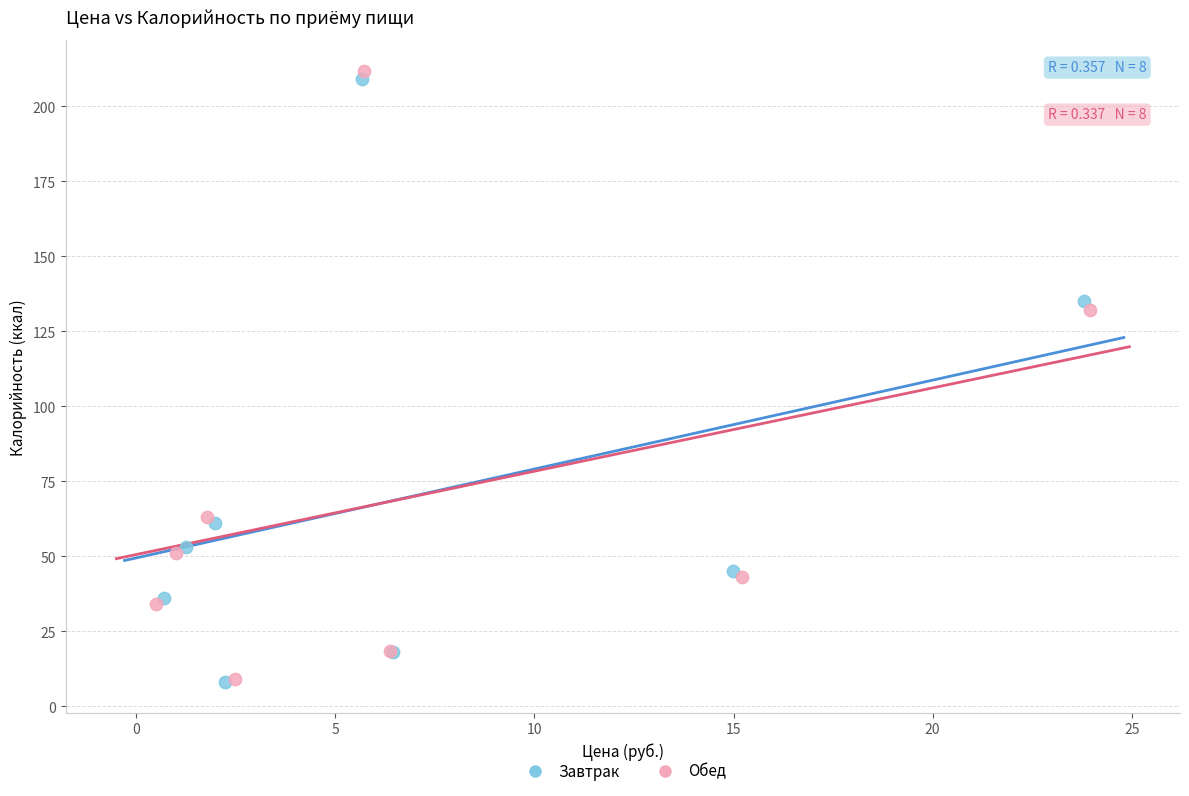

Which series has the widest spread of Y values?

Обед